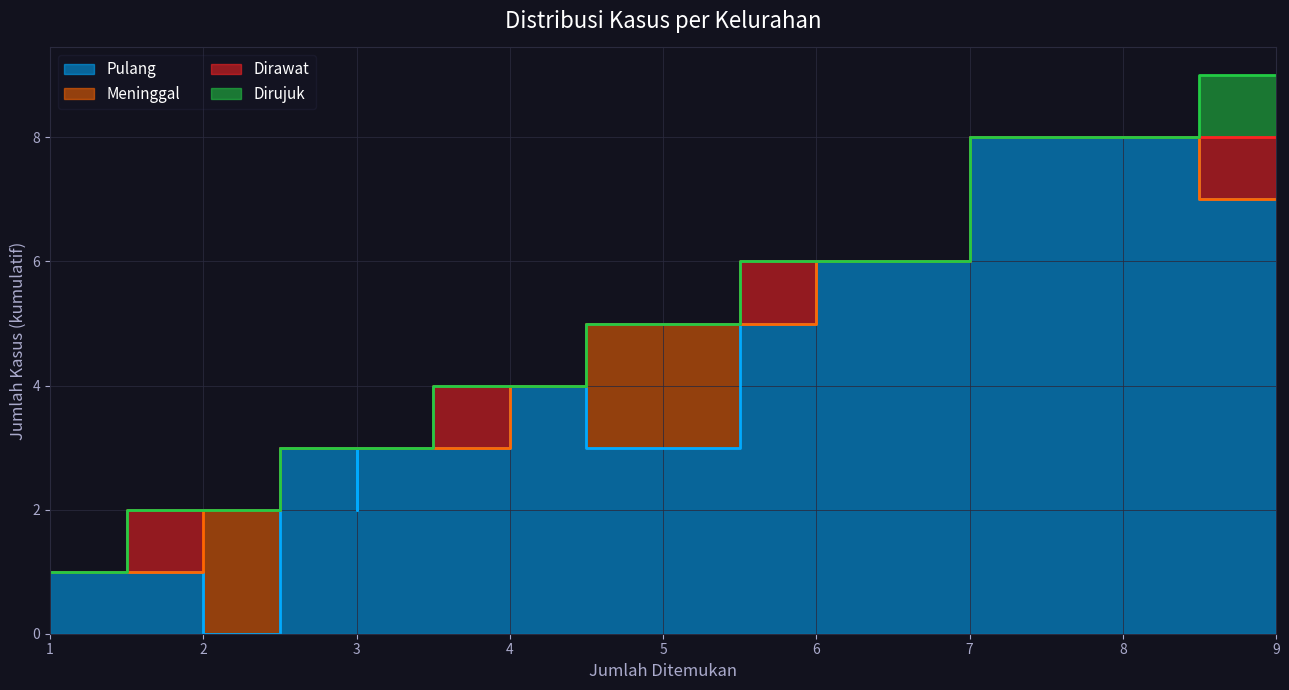

How many lines are shown in the chart?

4